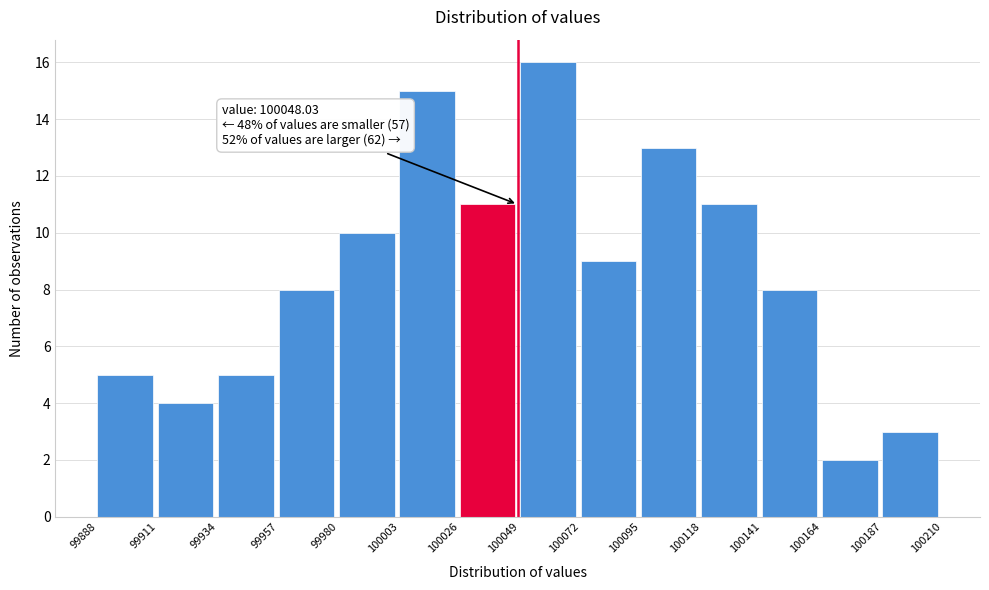

Over which range of the x-axis is the bar tallest?

100049 to 100072